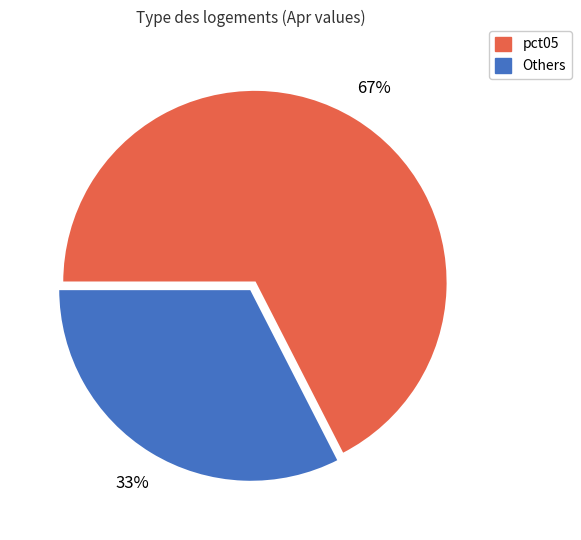

Does any single category account for the majority?

Yes